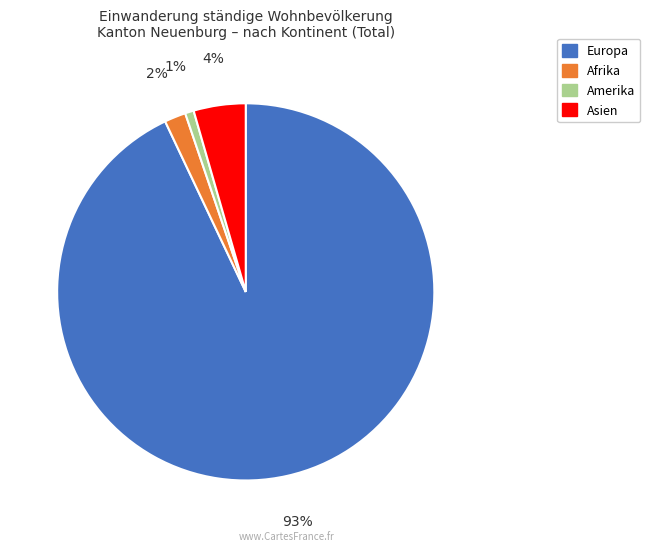

Is there any slice that represents more than half of the pie?

Yes